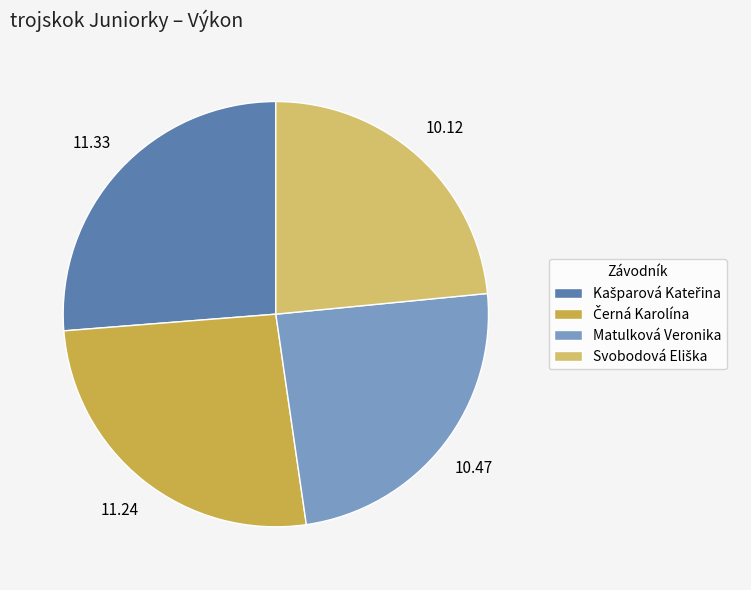

The Matulková Veronika slice represents 24% of the pie. True or false?

True